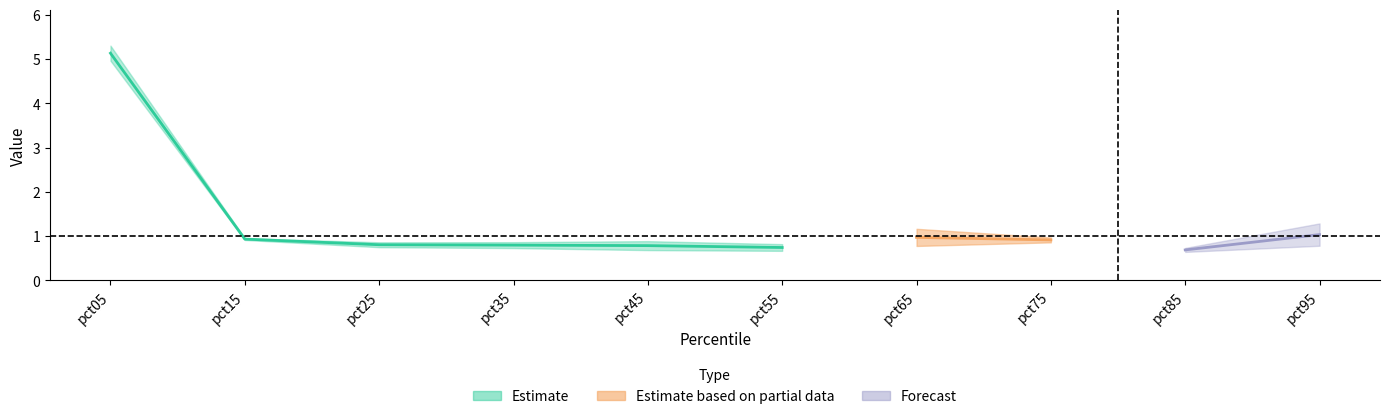

At which category does the chart reach its peak across all series?

pct05